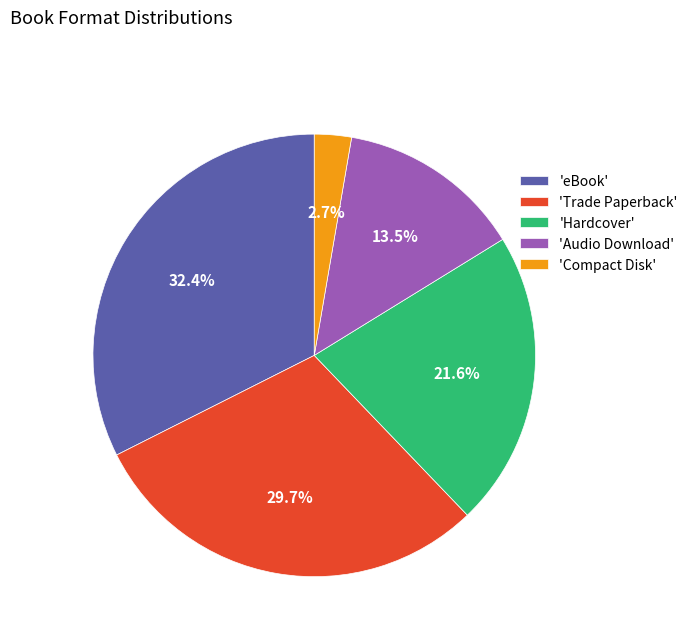

Between 'Hardcover' and 'Trade Paperback', which is larger?

'Trade Paperback'